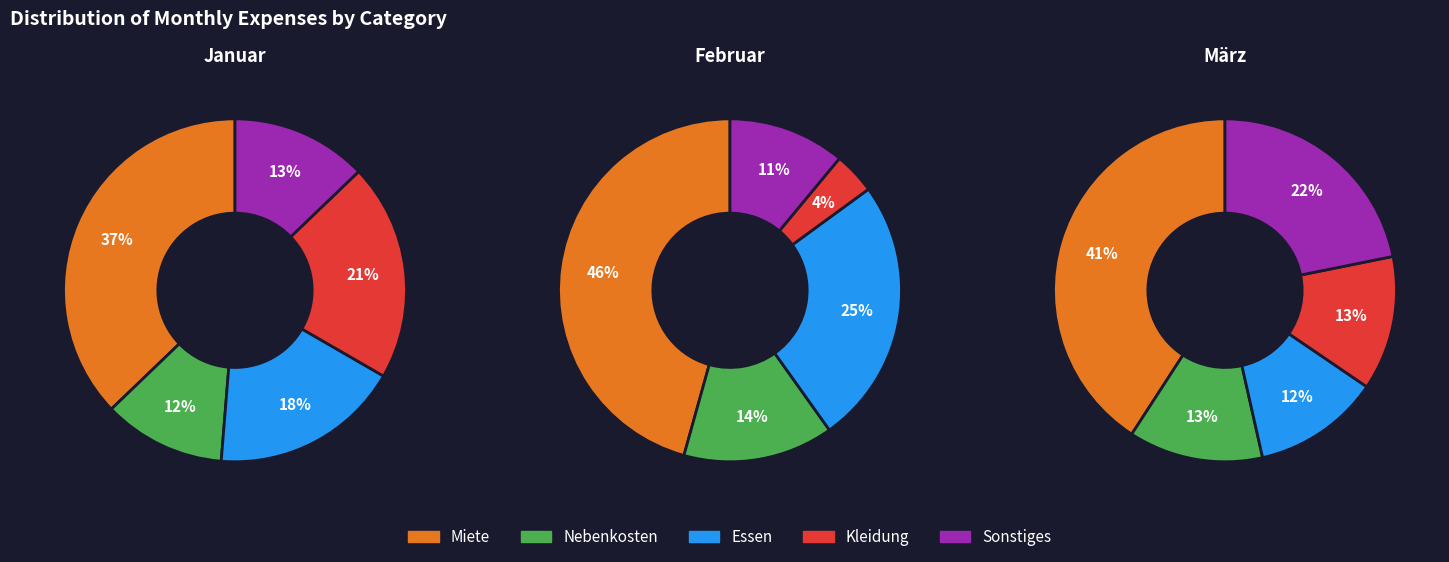

Is it true that Nebenkosten is 13% of the pie?

True